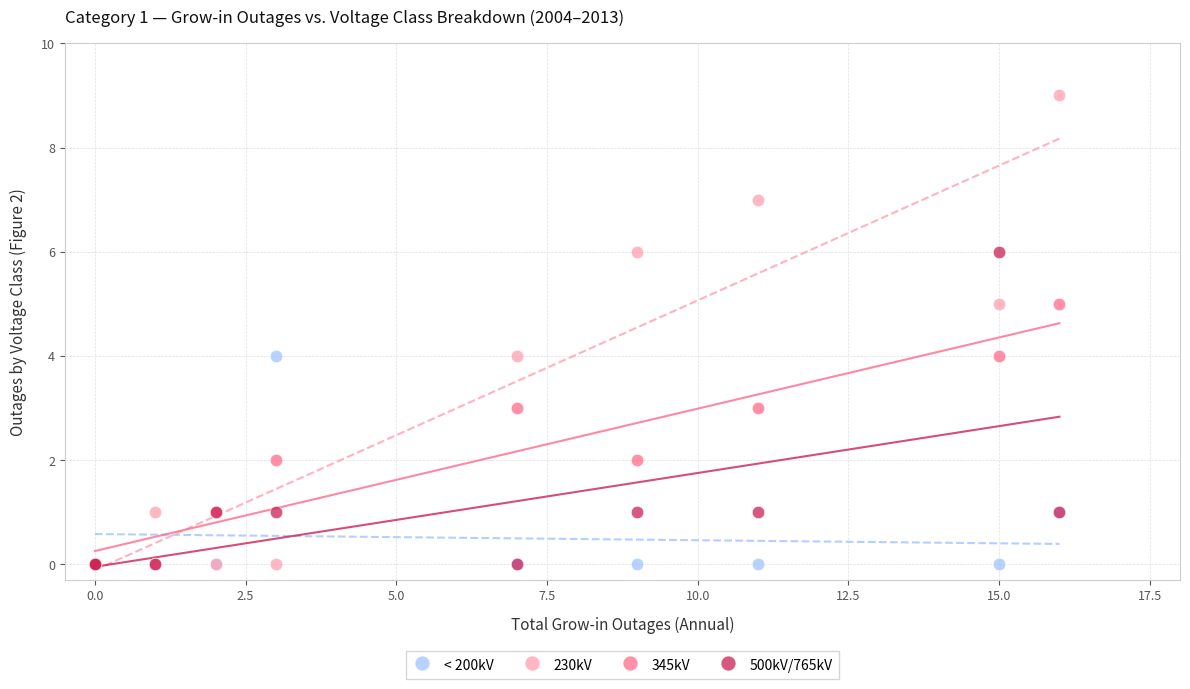

Which series reaches the maximum Y coordinate?

230kV